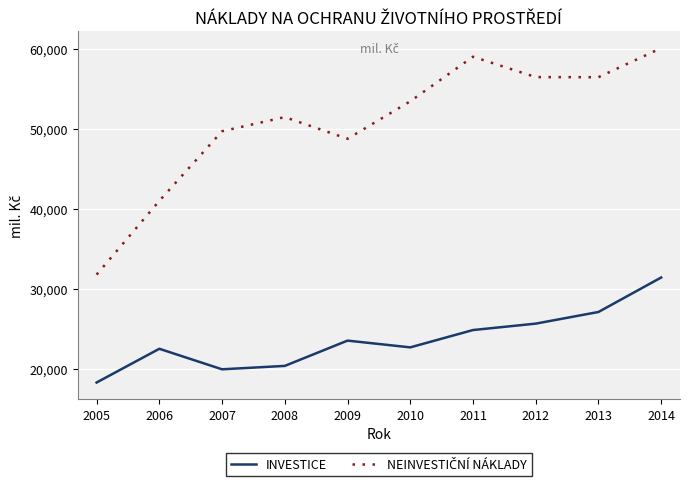

What is the spread (max minus min) of values at 2010?

30794.6